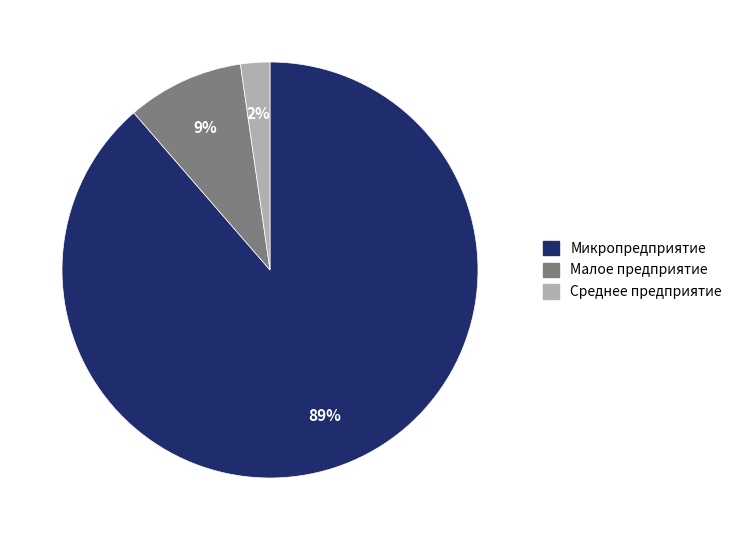

To the nearest percent, what is the difference between the Среднее предприятие and Малое предприятие slice percentages?

7%